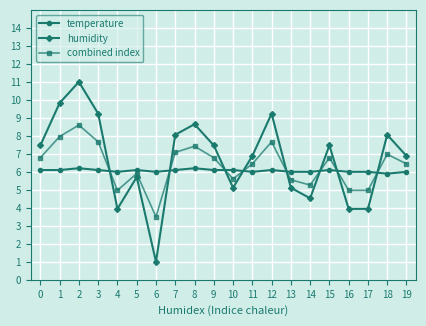

How many lines are shown in the chart?

3